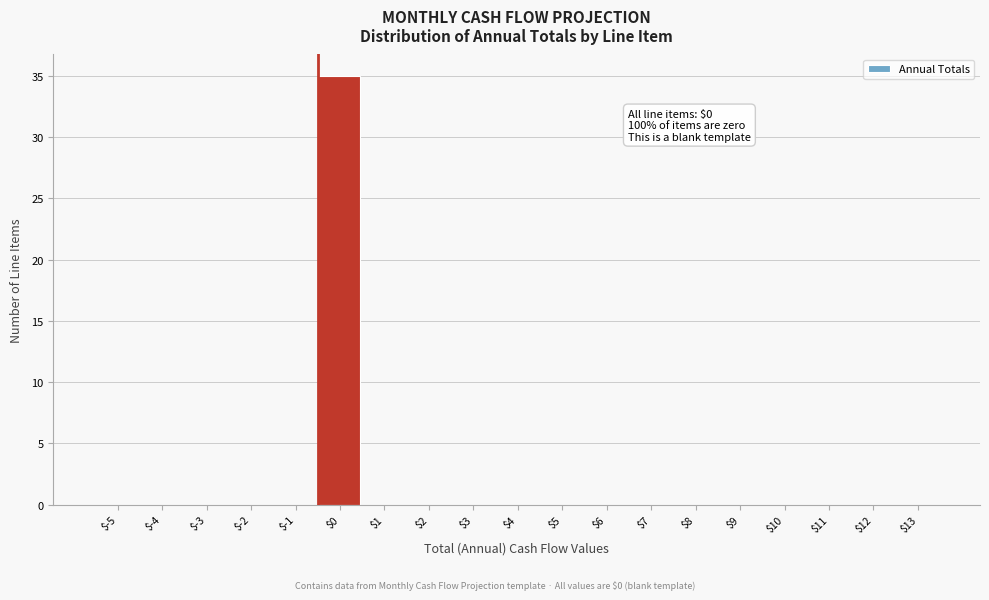

True or false: the data shows 0 at $7.

True